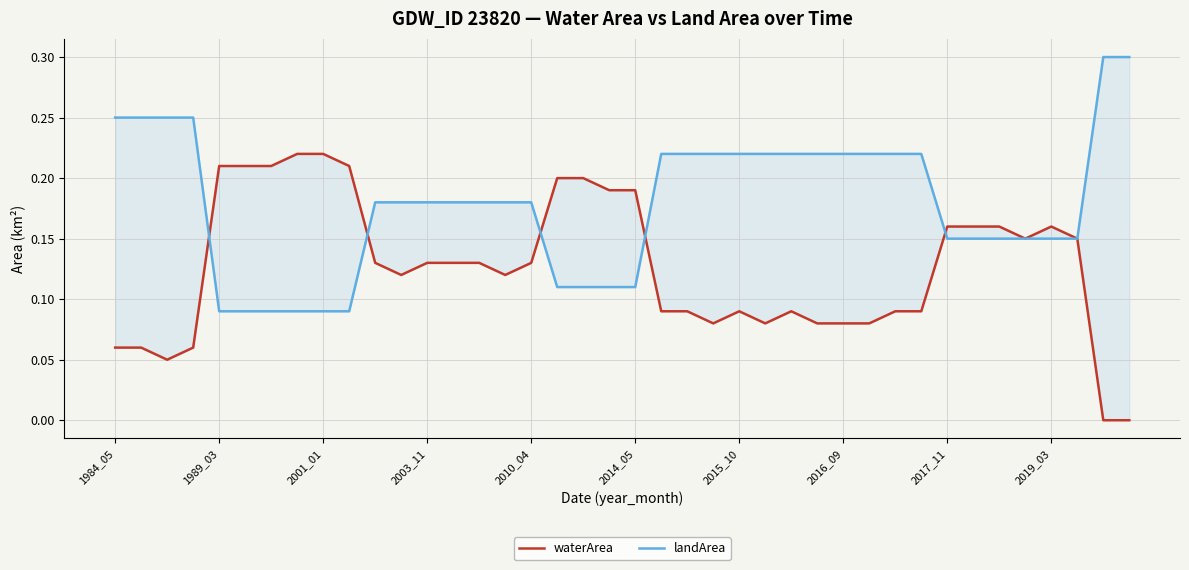

How many intersections are there between landArea and waterArea?

5